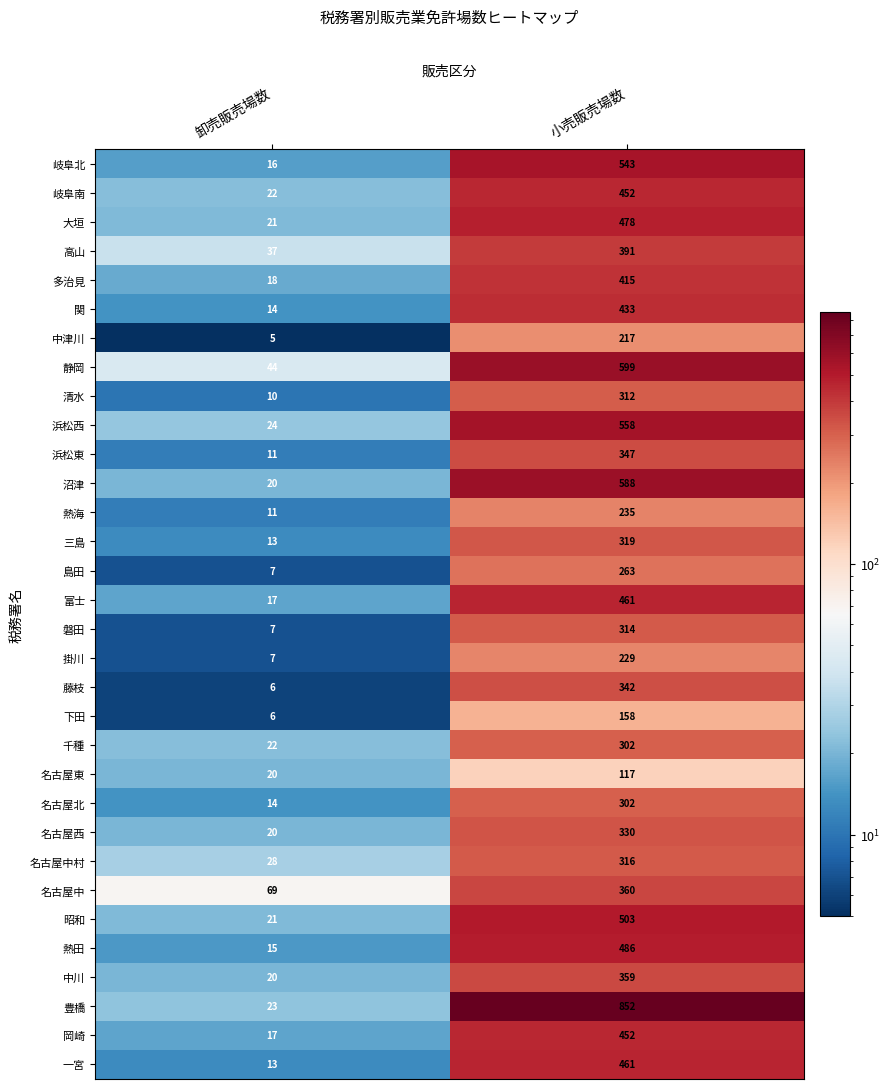

What value does the 富士 series have at 小売販売場数?

461